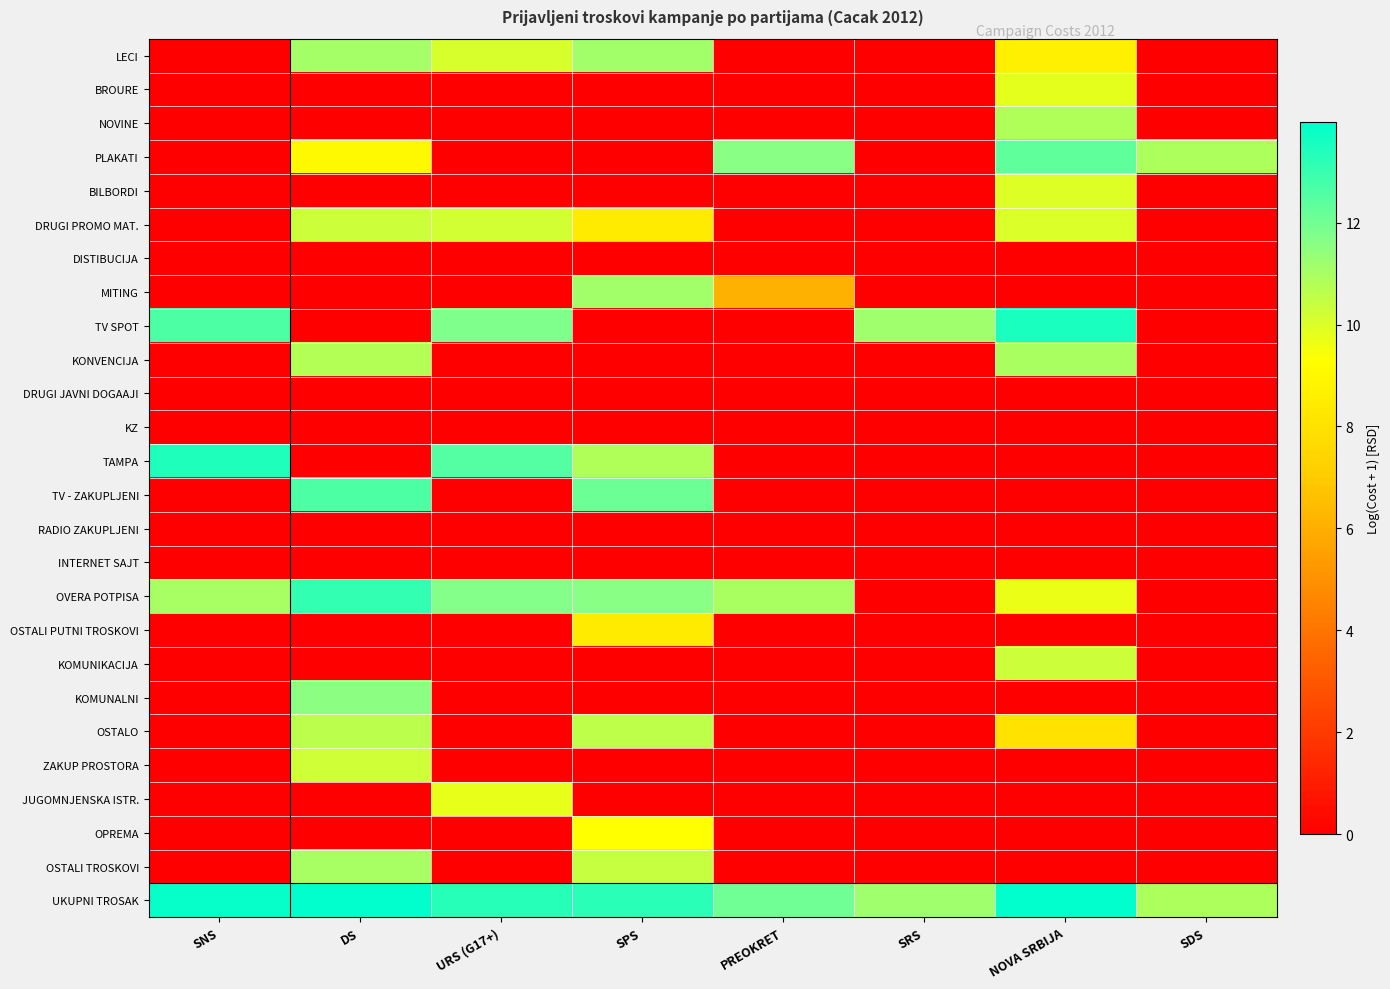

Which category has the highest value across all series?

DS